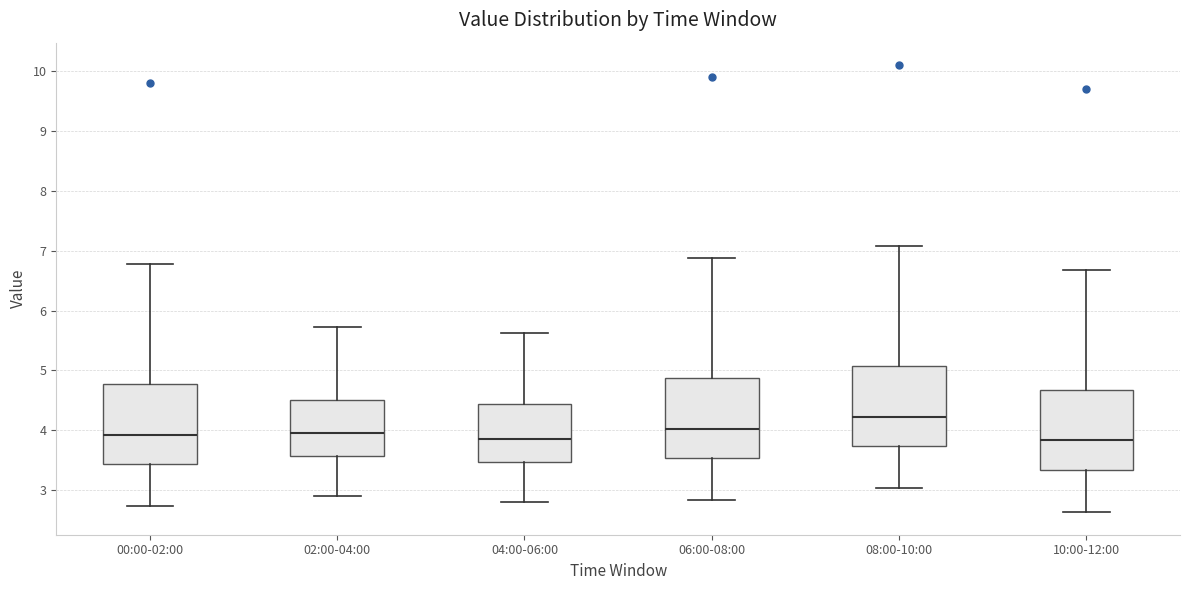

Reading left to right, read every box against the y-axis: the position of its median line, the range the box covers, and the ends of its whiskers. The values are not printed on the chart, so give them approximately, as read against the axis.

00:00-02:00: median 3.9, box 3.4 to 4.8, whiskers 2.7 to 6.8
02:00-04:00: median 4.0, box 3.6 to 4.5, whiskers 2.9 to 5.7
04:00-06:00: median 3.9, box 3.5 to 4.4, whiskers 2.8 to 5.6
06:00-08:00: median 4.0, box 3.5 to 4.9, whiskers 2.8 to 6.9
08:00-10:00: median 4.2, box 3.7 to 5.1, whiskers 3.0 to 7.1
10:00-12:00: median 3.8, box 3.3 to 4.7, whiskers 2.6 to 6.7